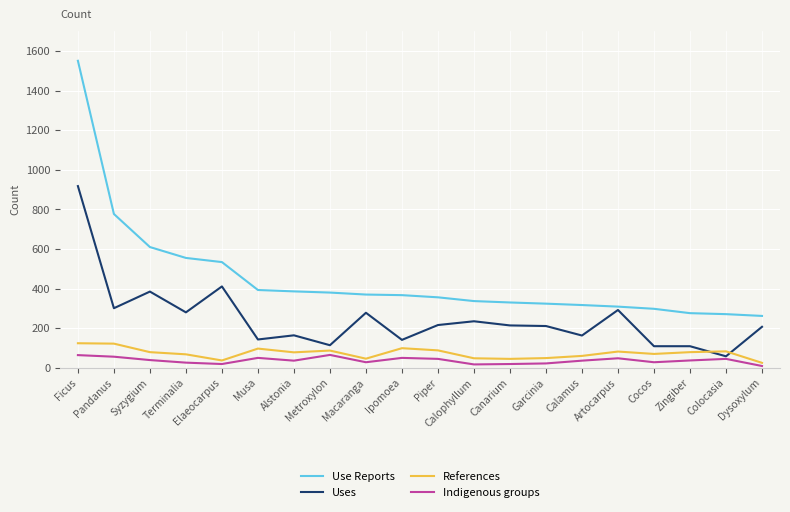

What is the sum of all Uses values?

4949